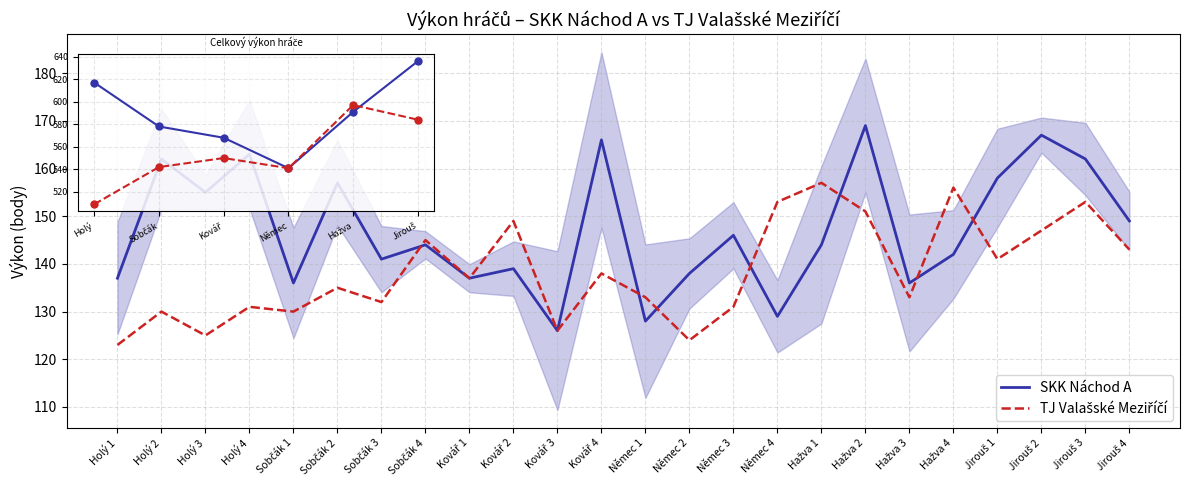

At Hažva 2, list the series in order from smallest to largest.

TJ Valašské Meziříčí, SKK Náchod A